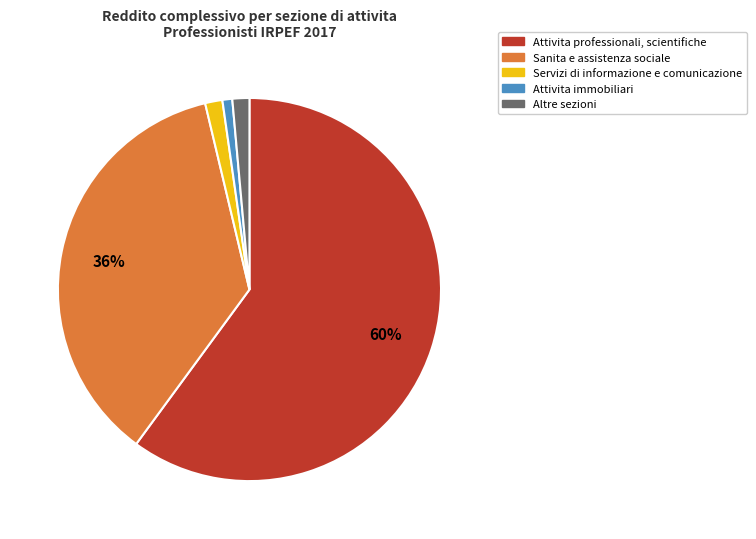

To the nearest percent, what is the average slice percentage?

20%